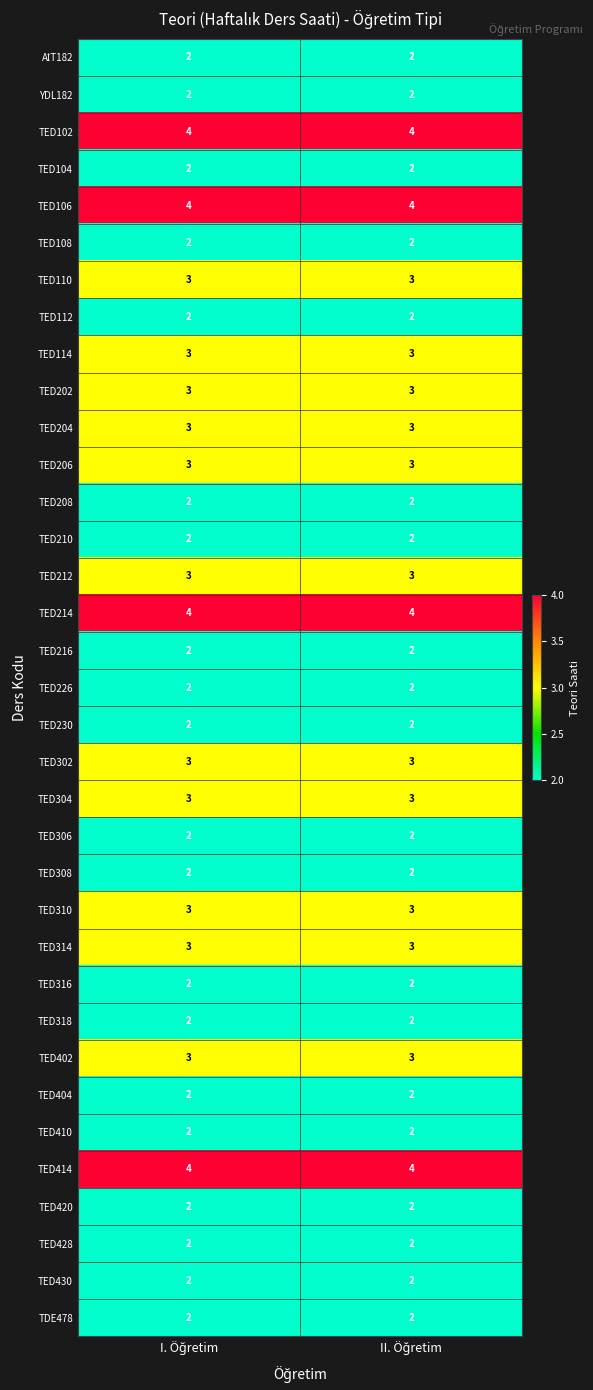

What is the sum of all TED226 values?

4